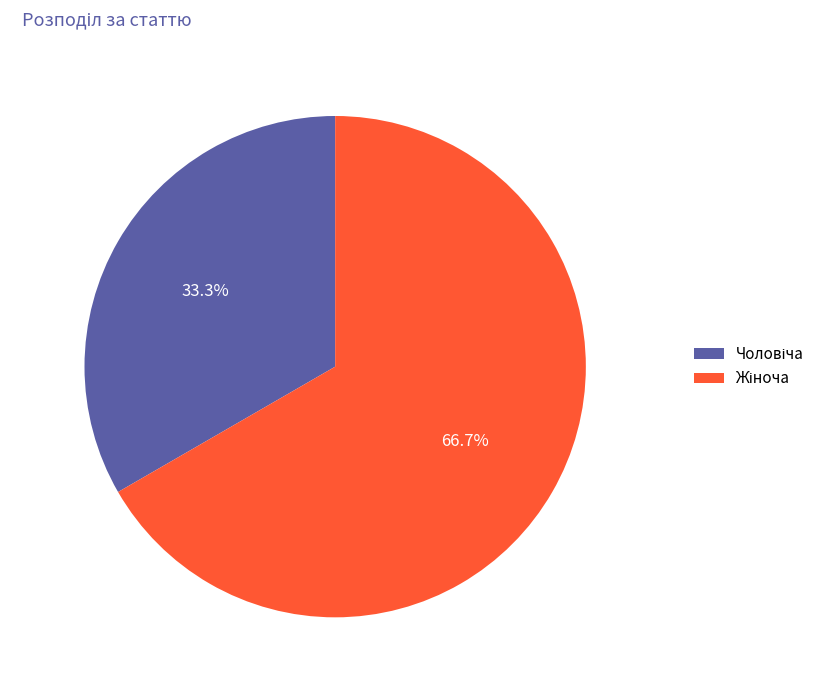

Is there a majority slice in this chart?

Yes